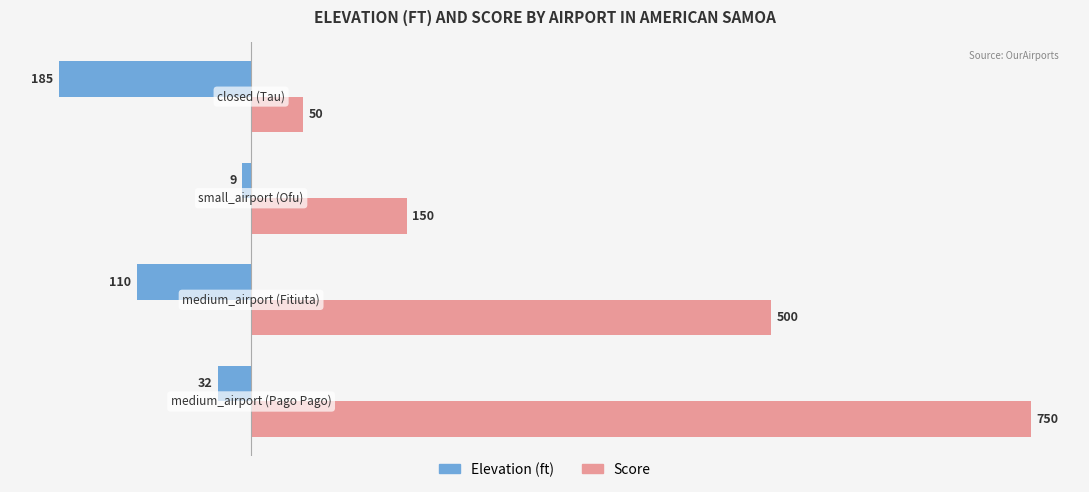

What is the greatest value displayed?

750